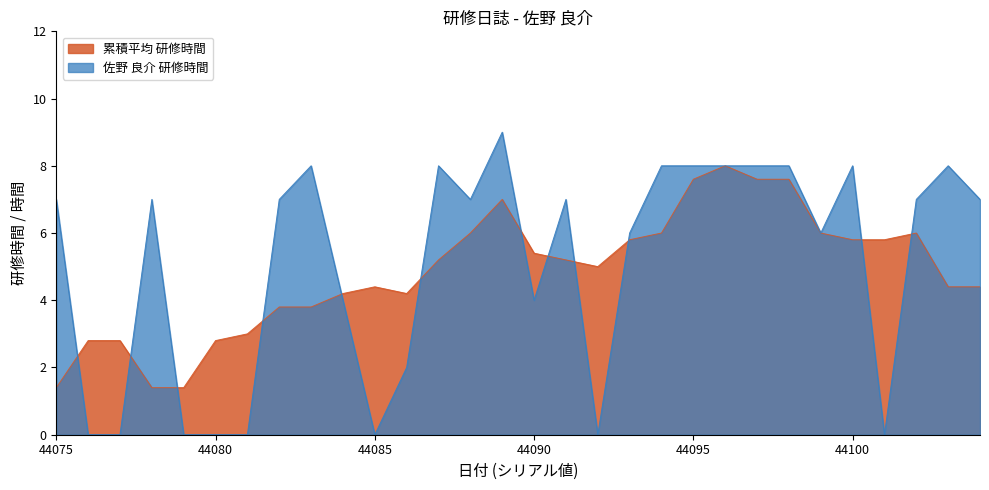

Reading right to left, extract all data points from this chart.

44104=7	44103=8	44102=7	44101=0	44100=8	44099=6	44098=8	44097=8	44096=8	44095=8	44094=8	44093=6	44092=0	44091=7	44090=4	44089=9	44088=7	44087=8	44086=2	44085=0	44084=4	44083=8	44082=7	44081=0	44080=0	44079=0	44078=7	44077=0	44076=0	44075=7